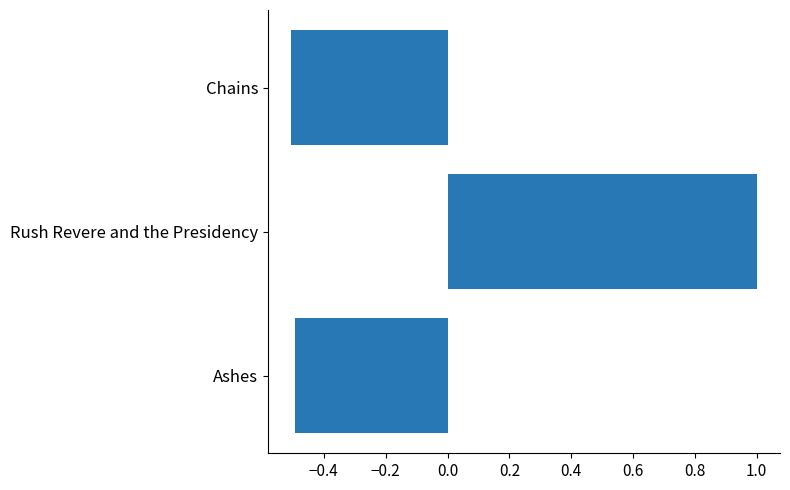

What is the greatest value displayed?

1.0